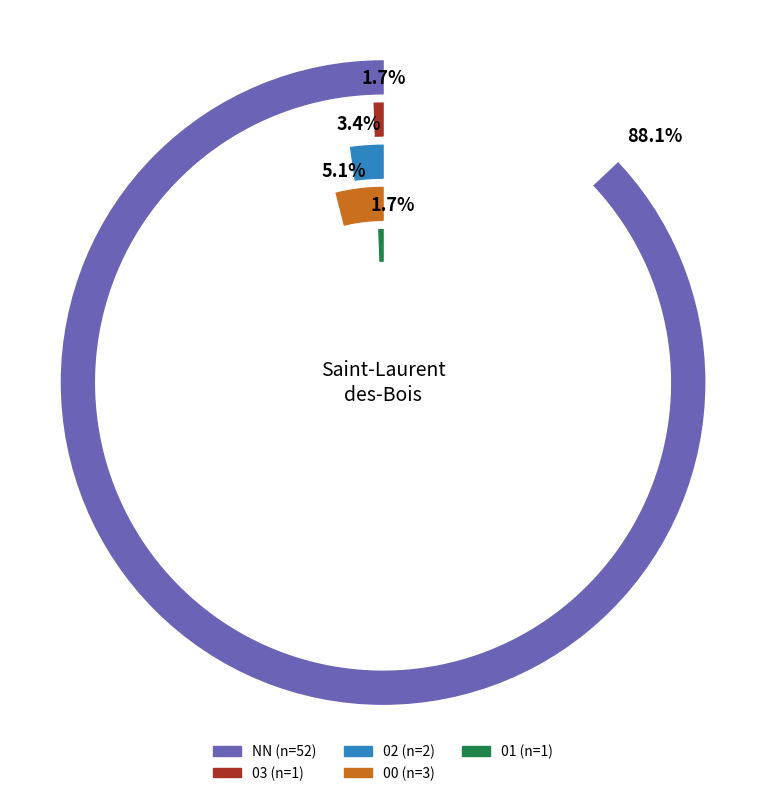

How many segments does this pie chart have?

5